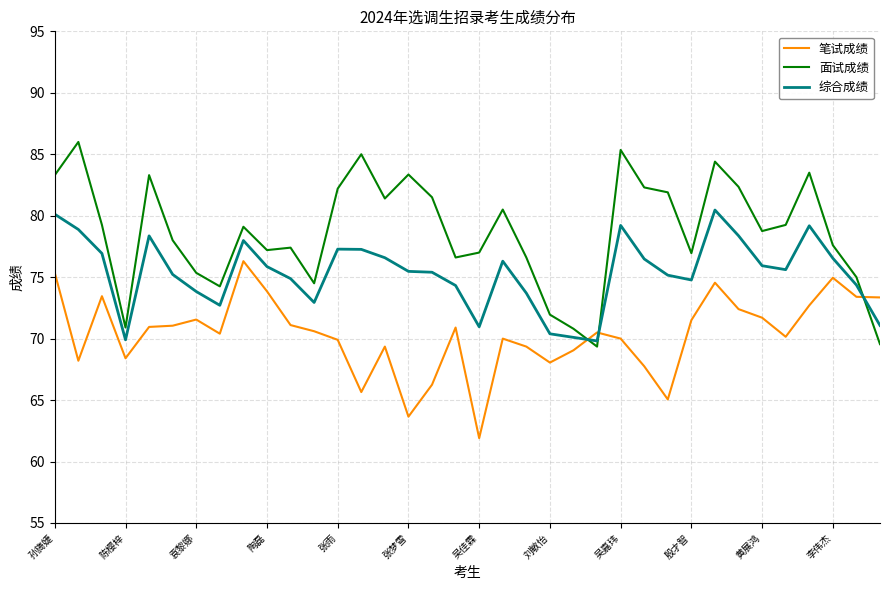

Which series has the largest total across all categories?

面试成绩